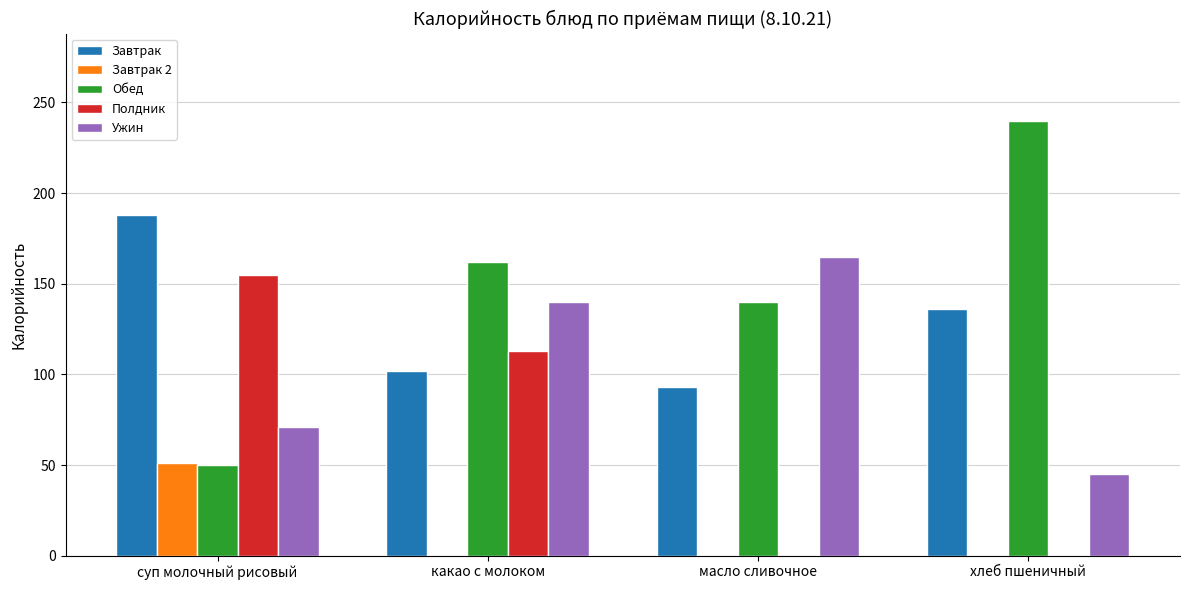

How many categories are shown in the chart?

4